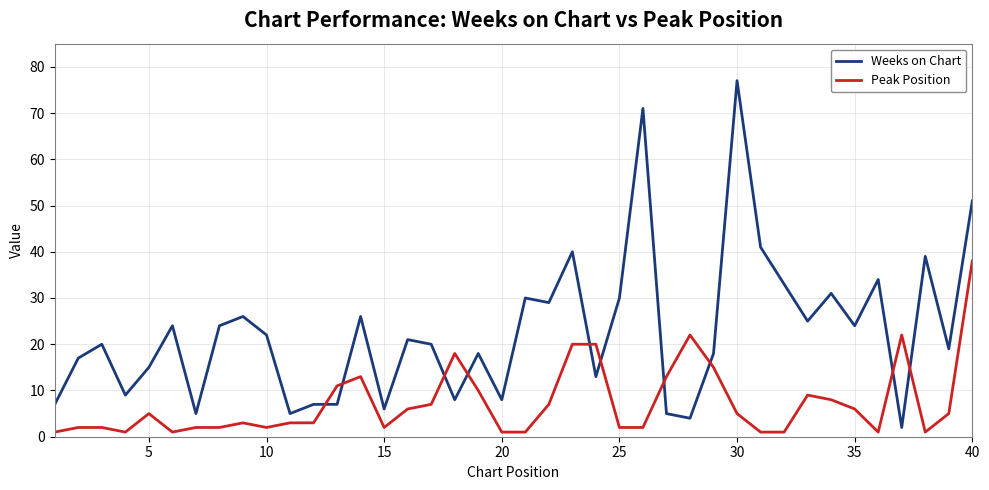

List the series in order of their overall mean, lowest first.

Peak Position, Weeks on Chart